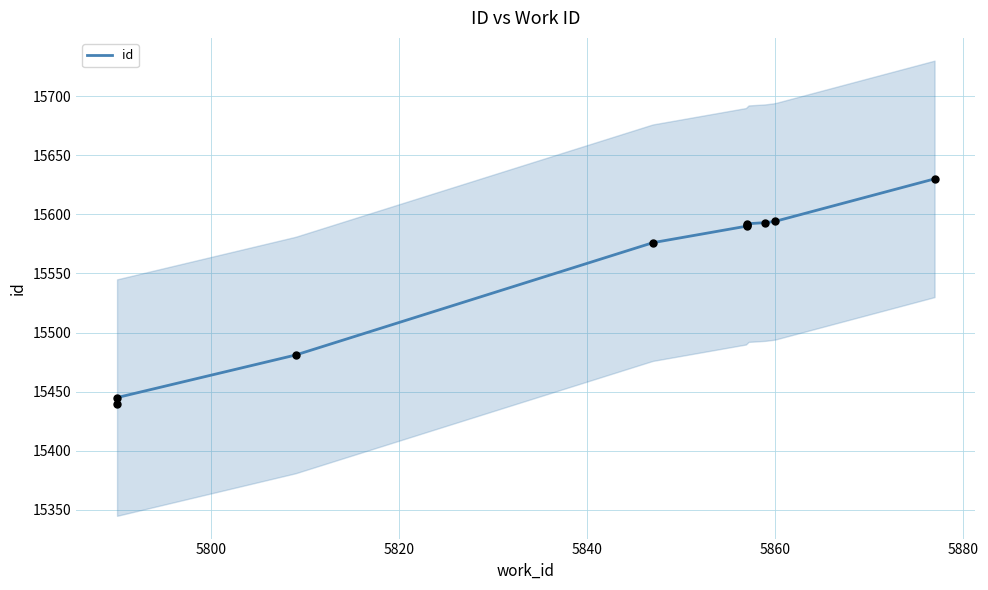

Approximately how many times larger is the value at 5859 compared to 5857?

1.0